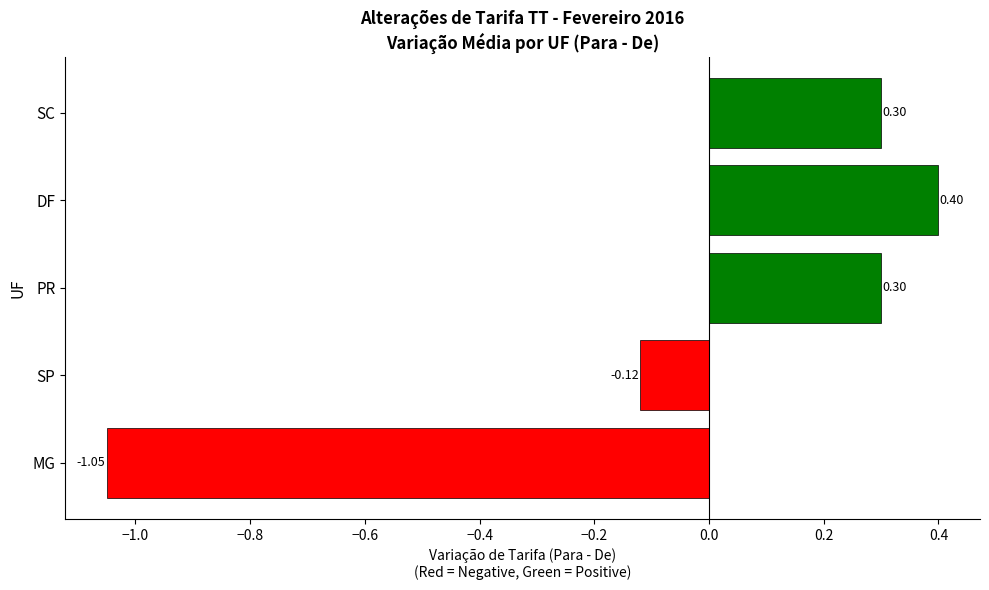

Which label corresponds to the smallest value in the chart?

MG